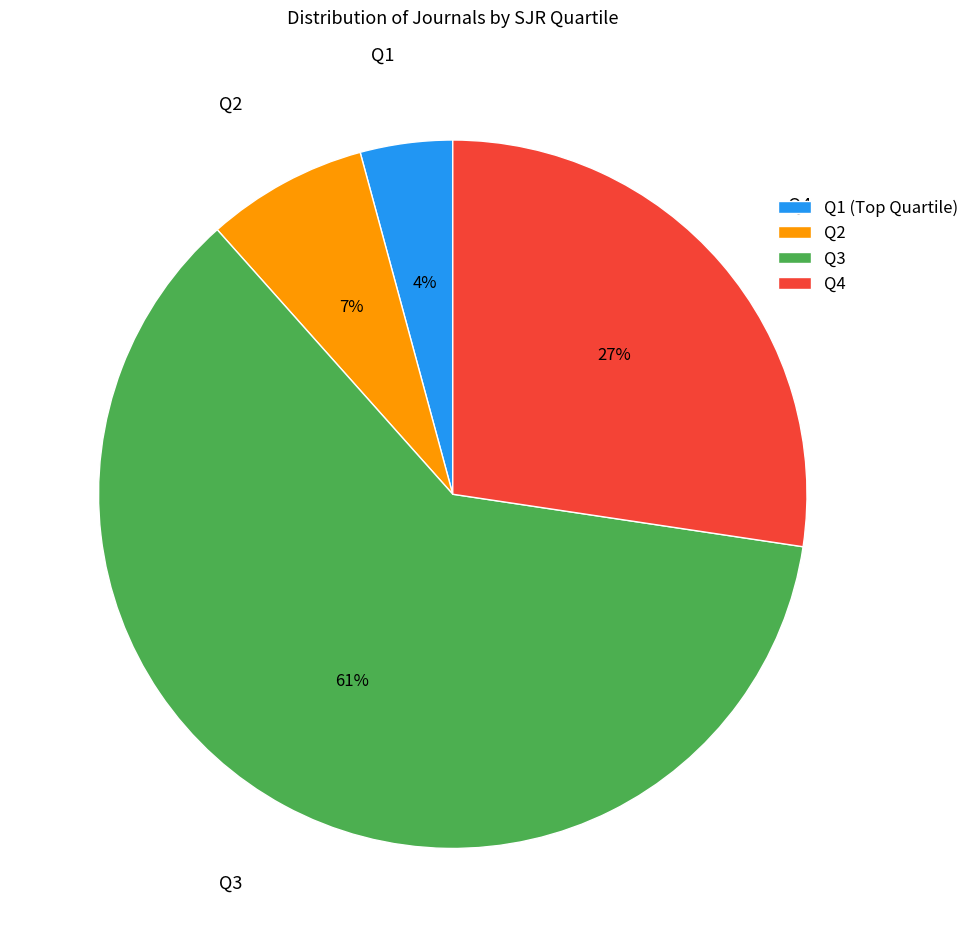

Rank the categories by value from lowest to highest.

Q1, Q2, Q4, Q3